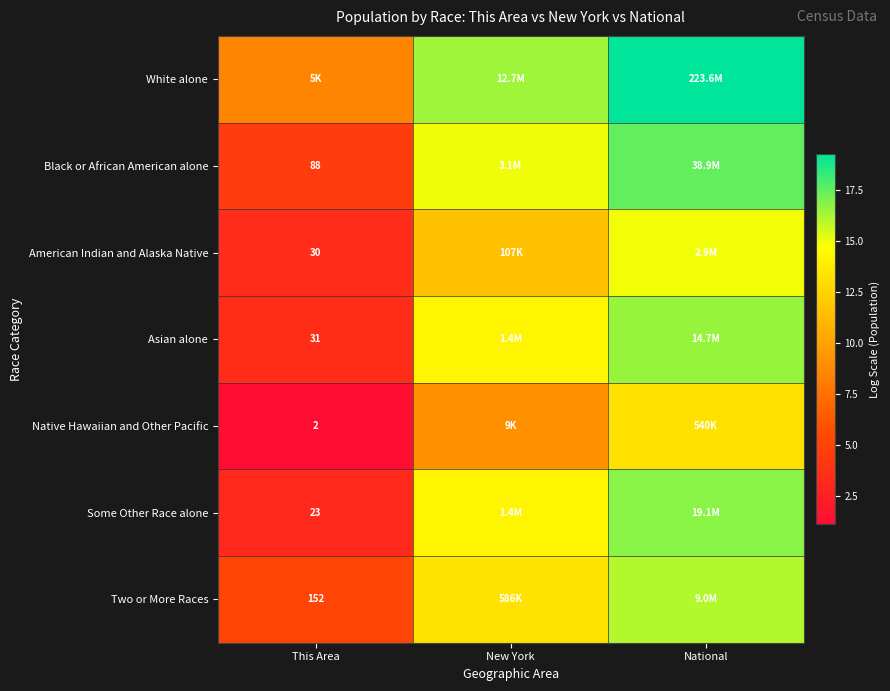

Where is Two or More Races nearest to the value 10?

New York